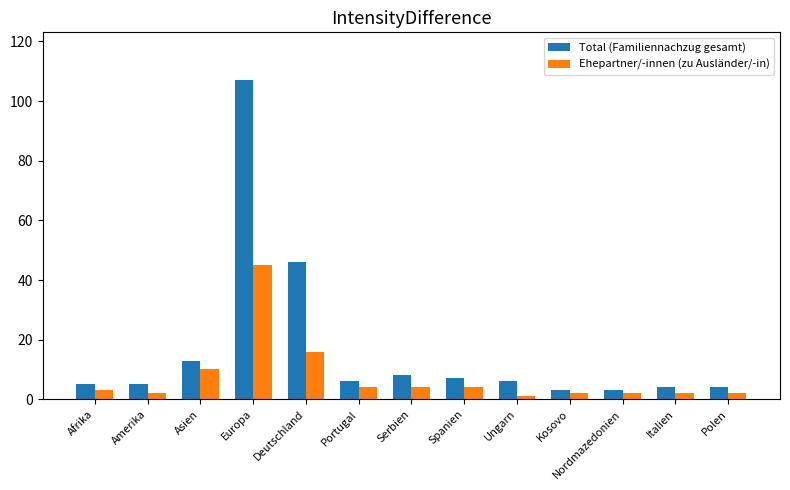

What is the sum of the Total (Familiennachzug gesamt) values at Deutschland and Kosovo?

49